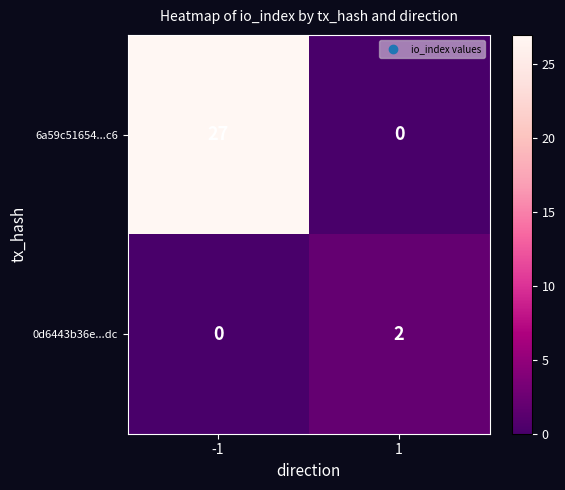

Rank the series at 1 from highest to lowest value.

0d6443b36e...dc, 6a59c51654...c6